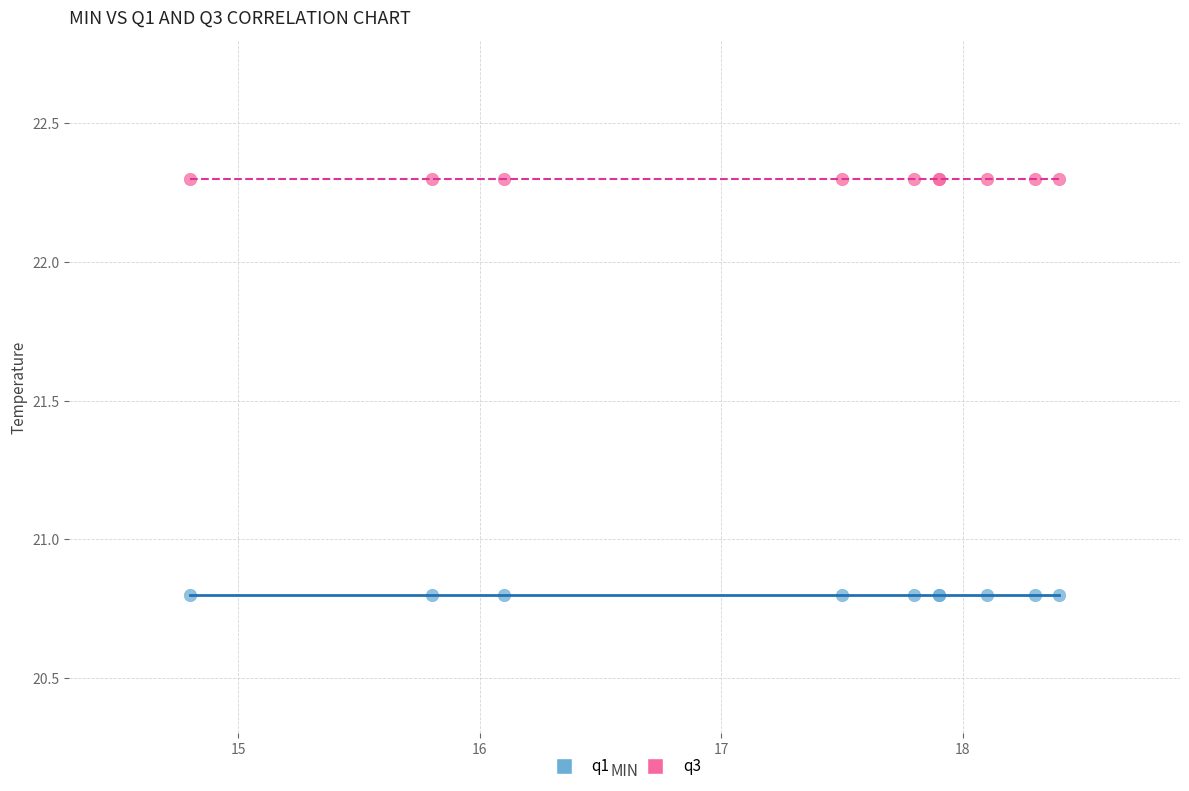

What are all the series names shown in the legend?

q1, q3